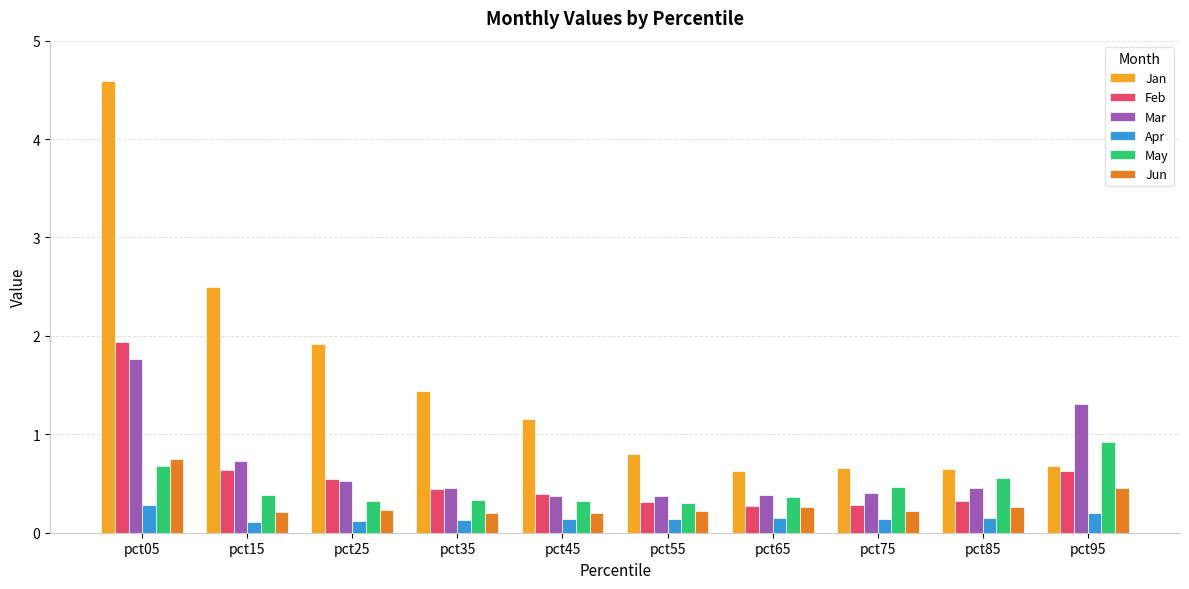

What are all the series names shown in the legend?

Jan, Feb, Mar, Apr, May, Jun